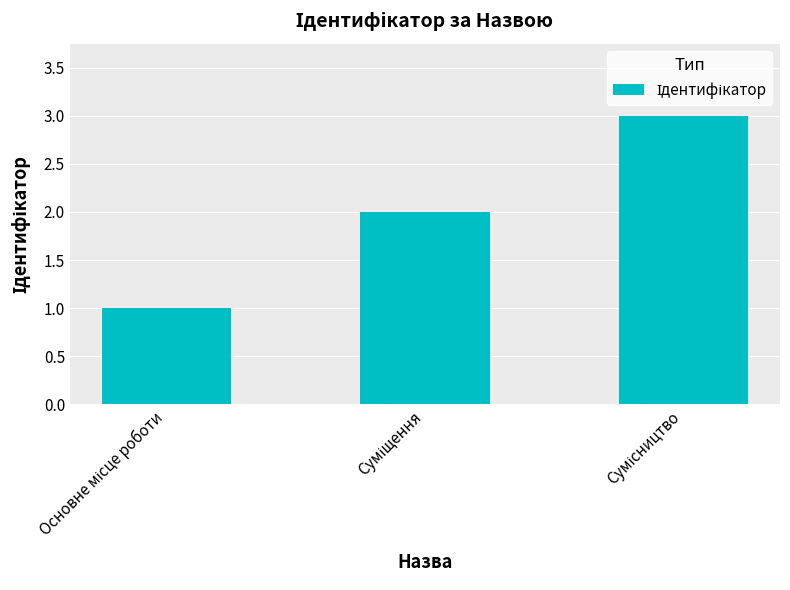

What is the maximum value shown in the chart?

3